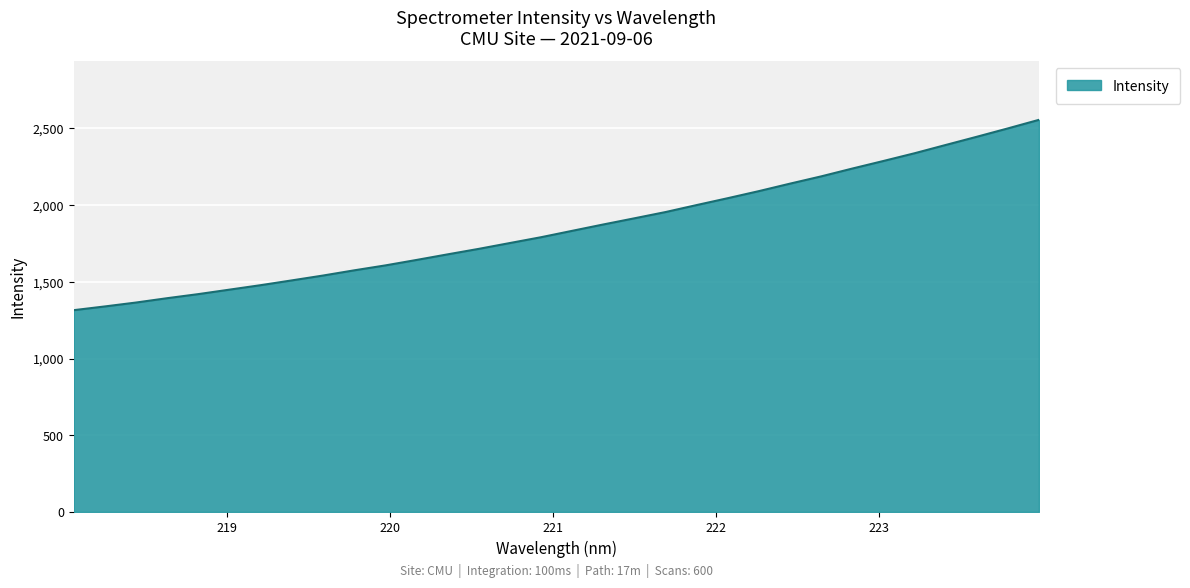

What is the smallest value displayed?

1315.3